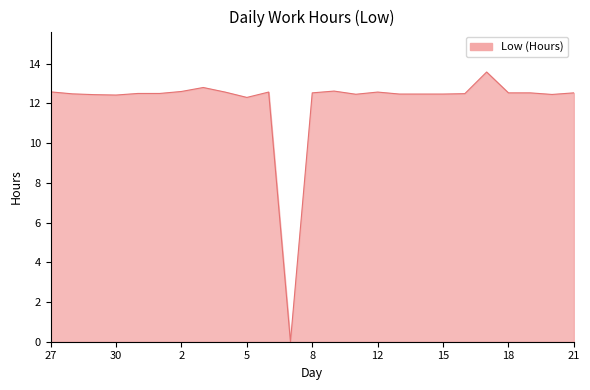

What is the difference between the maximum and minimum values?

13.6